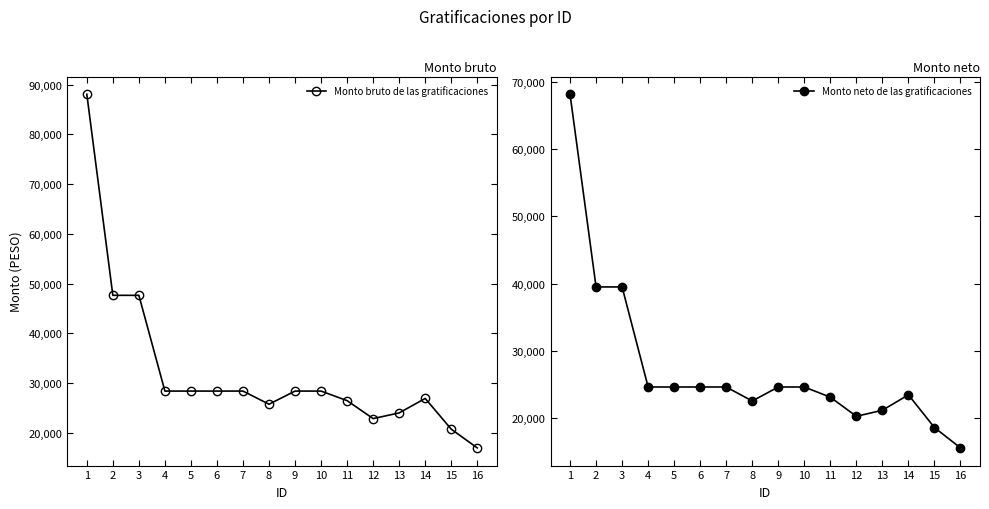

Is the value of Monto neto de las gratificaciones at 6 greater than the value of Monto bruto de las gratificaciones at 10?

No